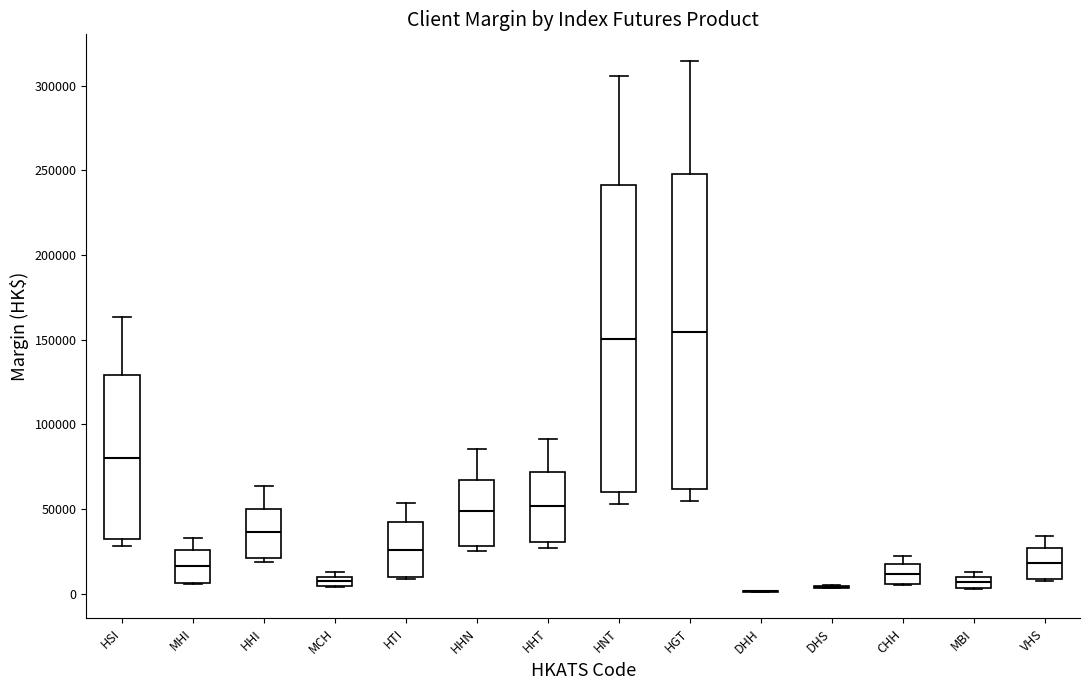

Where is the upper edge of the box for CHH on the y-axis? The values are not printed on the chart, so give them approximately, as read against the axis.

15000